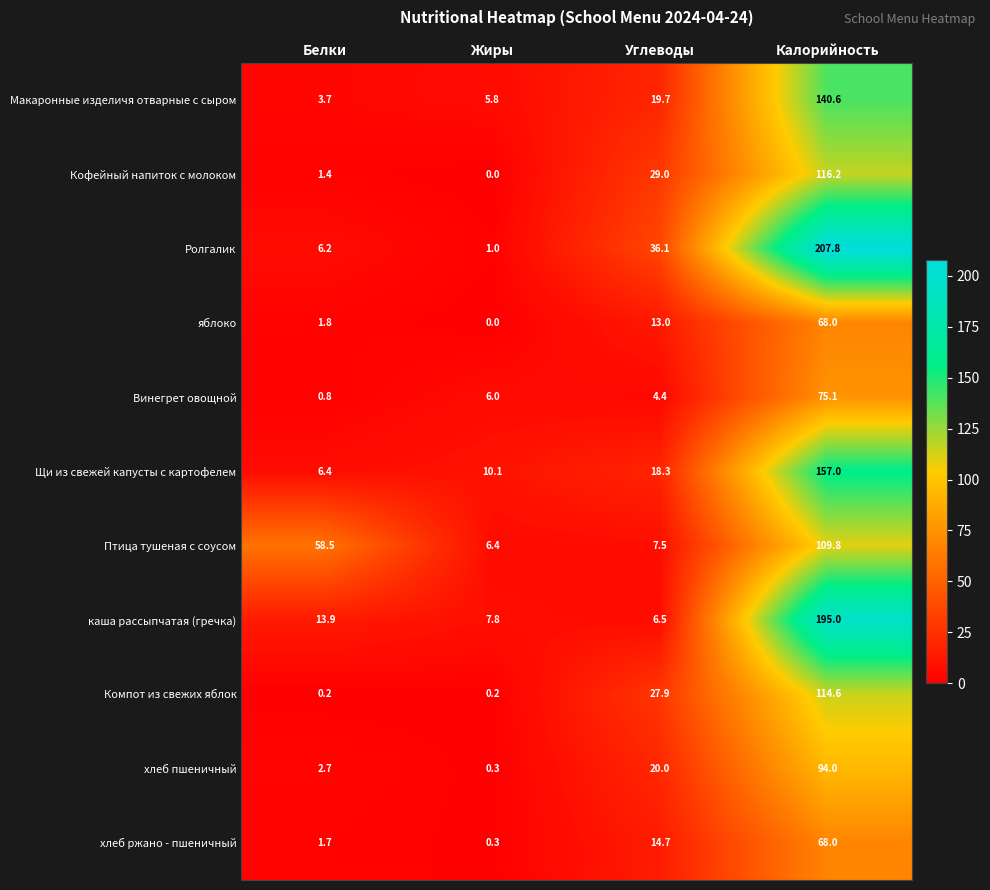

At how many categories does at least one series exceed 112?

1